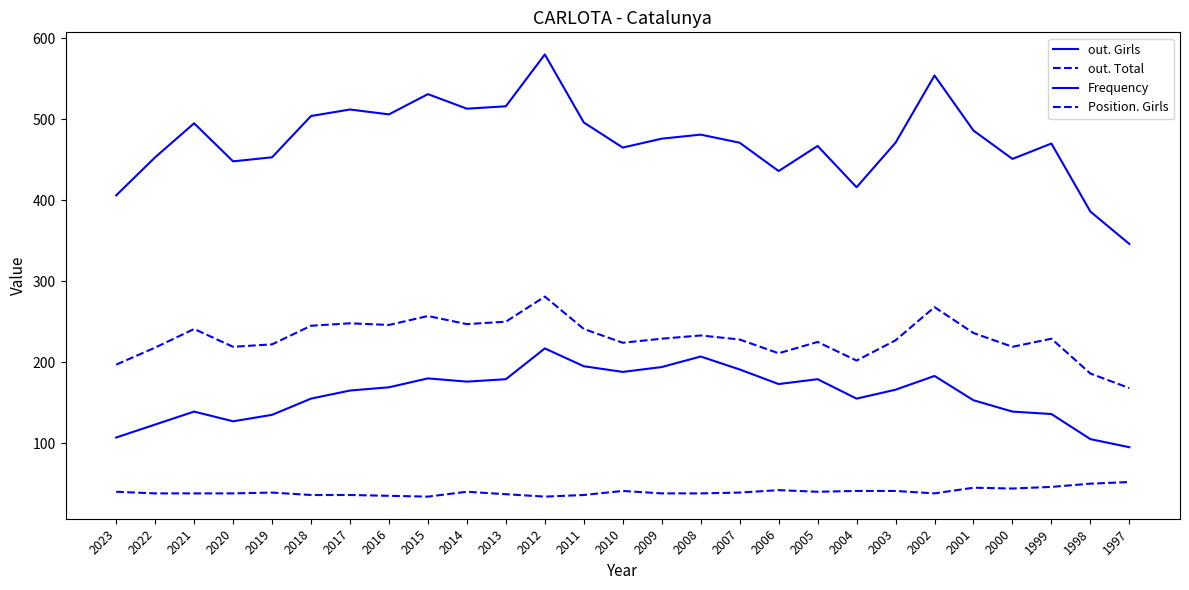

Where is the first local minimum for Position. Girls?

2015